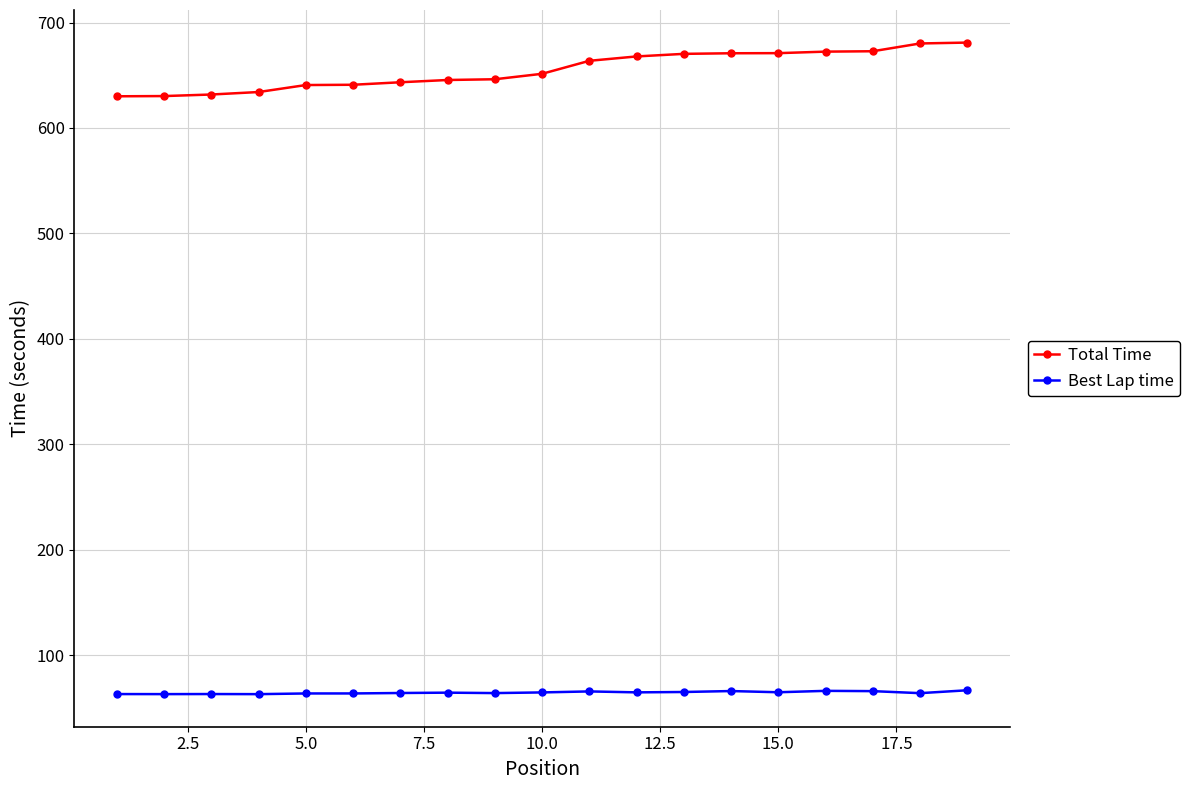

Which series has the largest total across all categories?

Total Time